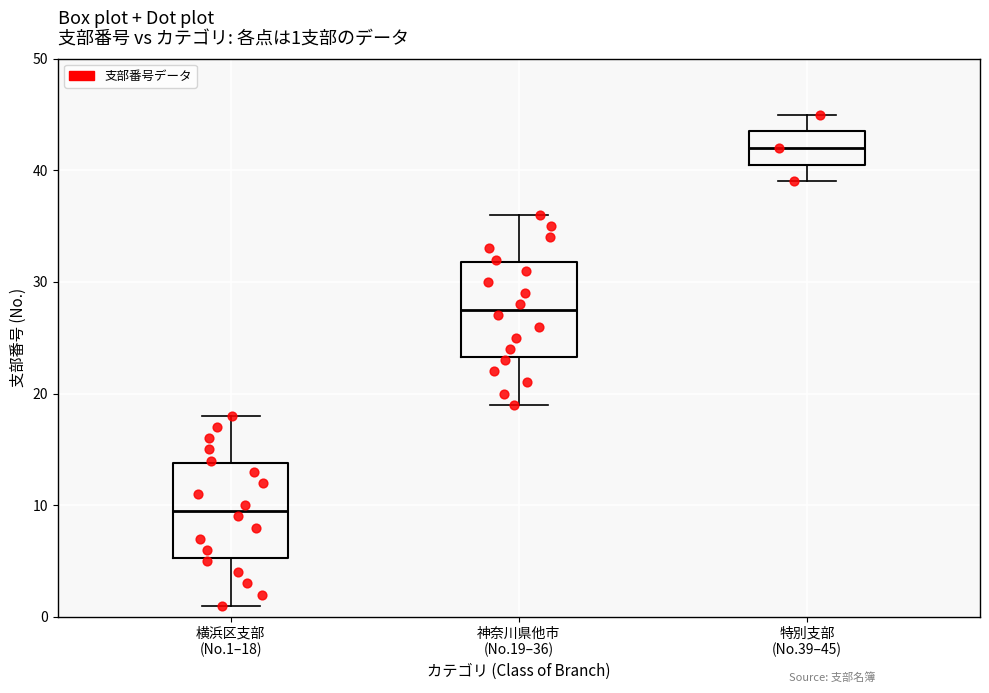

Which box has the lowest median line?

横浜区支部 (No.1–18)